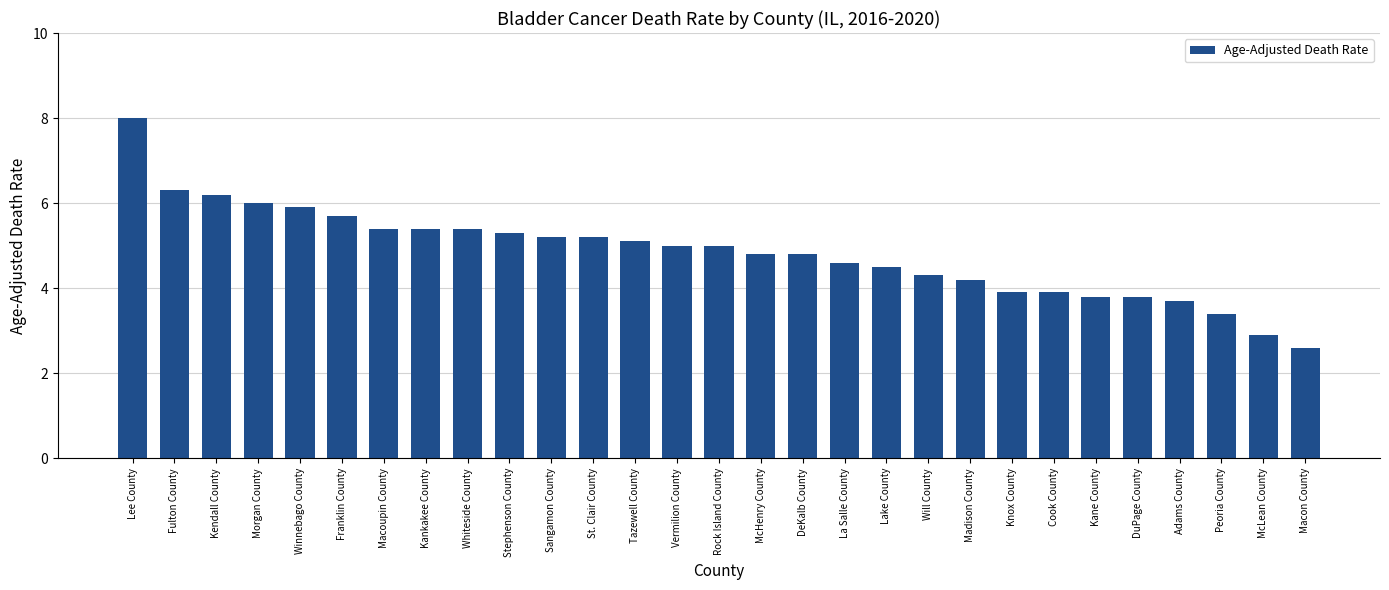

Does the chart contain any negative values?

No